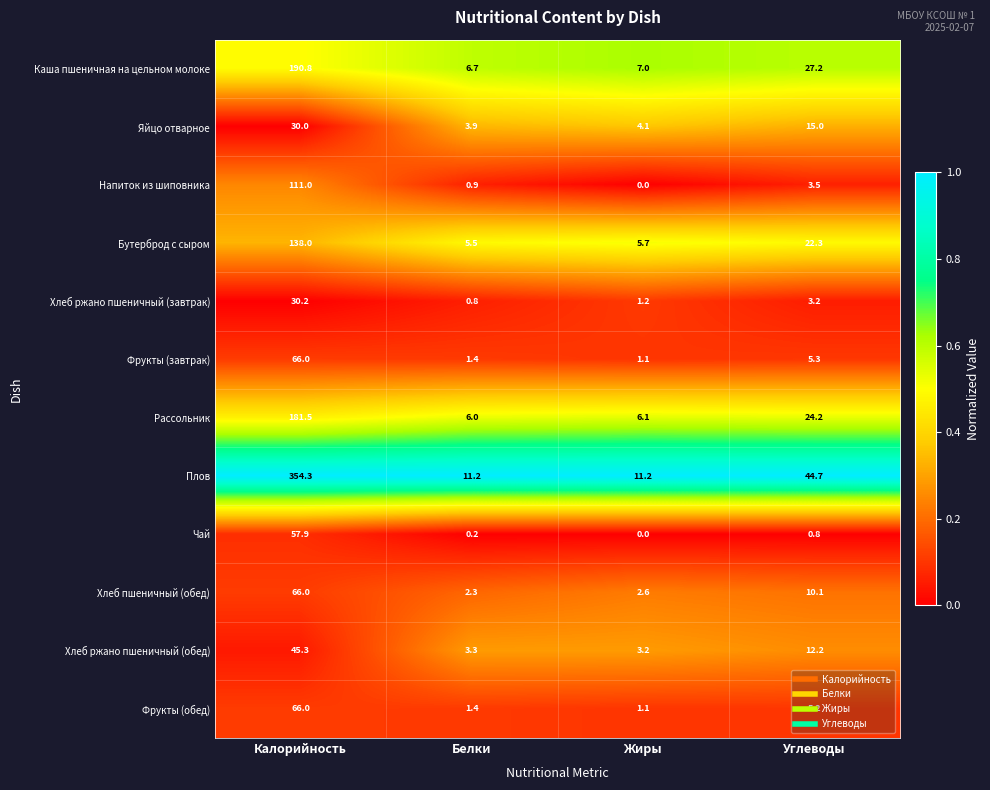

Rank the series at Углеводы from lowest to highest value.

Чай, Хлеб ржано пшеничный (завтрак), Напиток из шиповника, Фрукты (обед), Фрукты (завтрак), Хлеб пшеничный (обед), Хлеб ржано пшеничный (обед), Яйцо отварное, Бутерброд с сыром, Рассольник, Каша пшеничная на цельном молоке, Плов